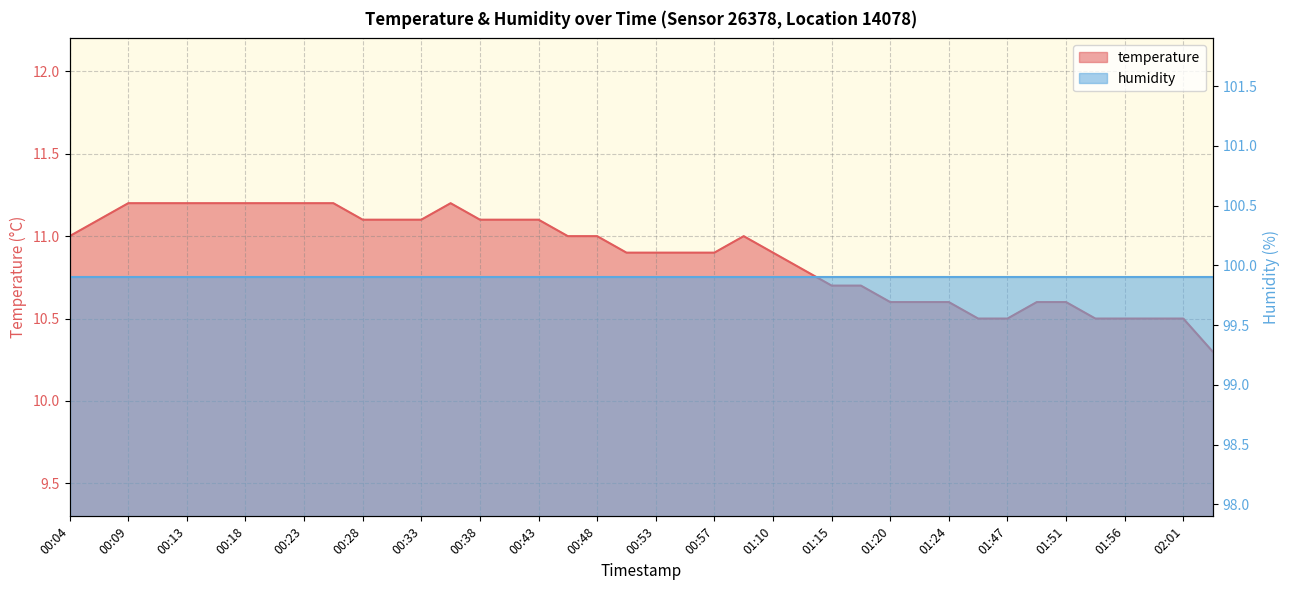

True or false: the data shows 10.9 at 00:53.

True